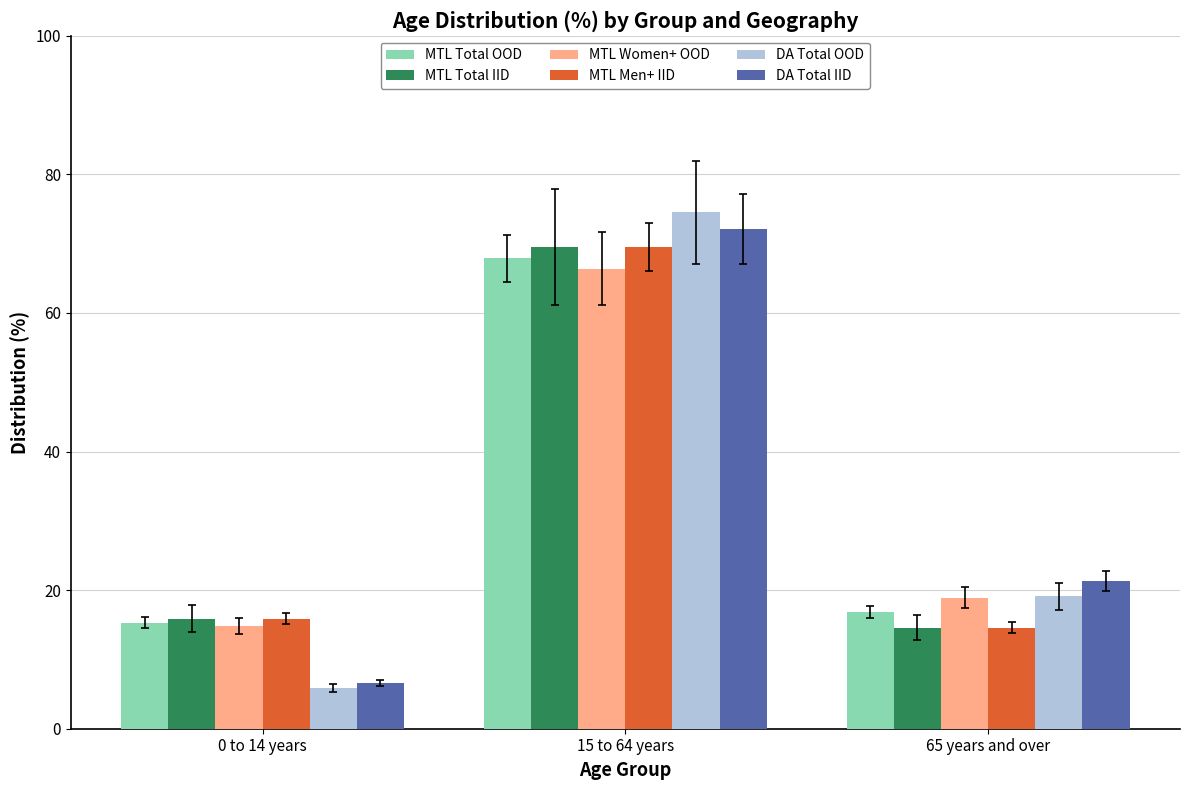

What is the approximate value of MTL Total IID at 65 years and over?

14.6